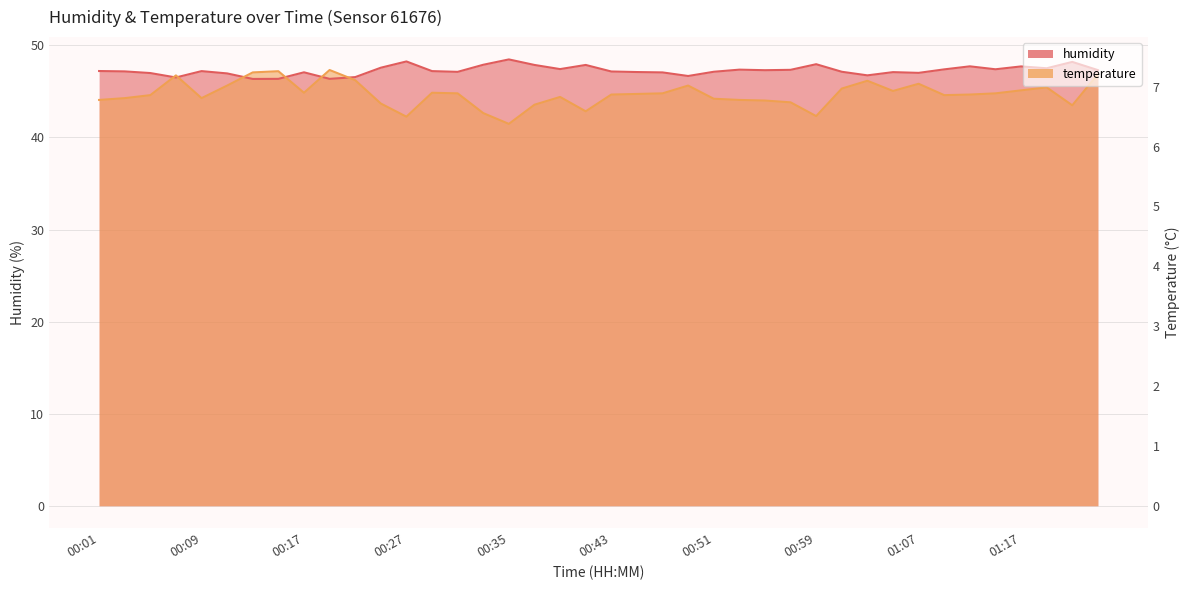

What is the approximate value of humidity at 00:27?

48.2